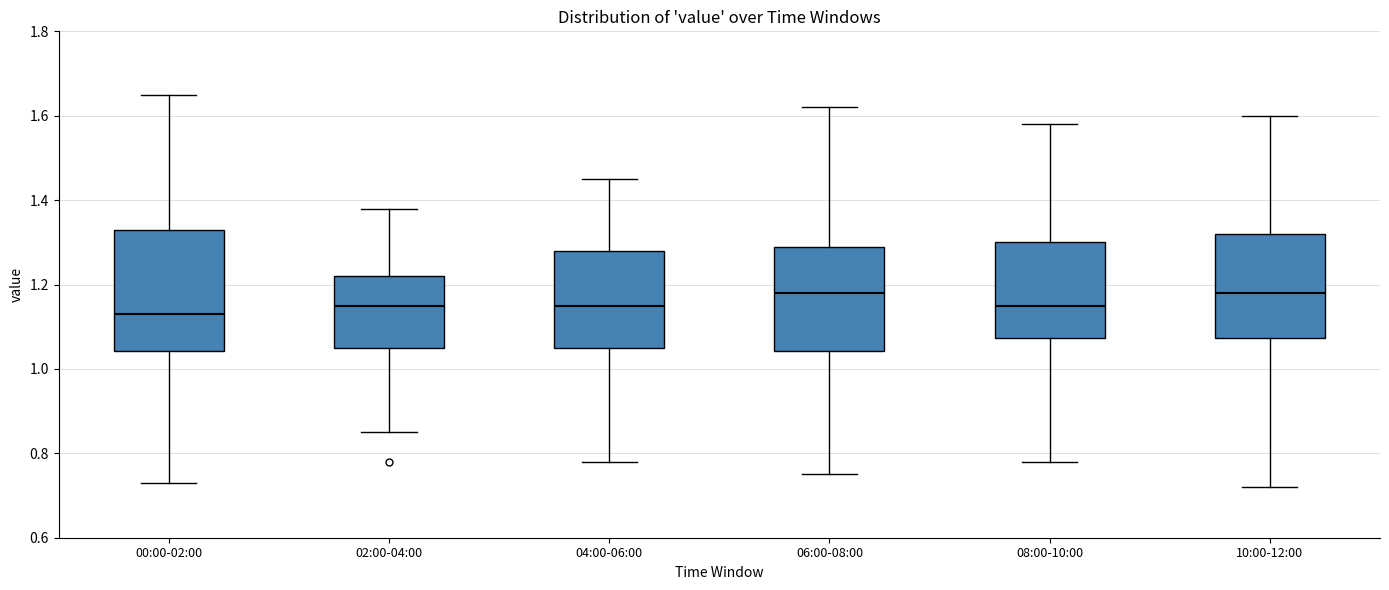

Reading left to right, transcribe this box plot: for each box, give where its median line is, the range the box spans, and where its two whiskers end, as read against the y-axis. The values are not printed on the chart, so give them approximately, as read against the axis.

00:00-02:00: median 1.14, box 1.04 to 1.34, whiskers 0.74 to 1.66
02:00-04:00: median 1.16, box 1.06 to 1.22, whiskers 0.86 to 1.38
04:00-06:00: median 1.16, box 1.06 to 1.28, whiskers 0.78 to 1.46
06:00-08:00: median 1.18, box 1.04 to 1.30, whiskers 0.76 to 1.62
08:00-10:00: median 1.16, box 1.08 to 1.30, whiskers 0.78 to 1.58
10:00-12:00: median 1.18, box 1.08 to 1.32, whiskers 0.72 to 1.60